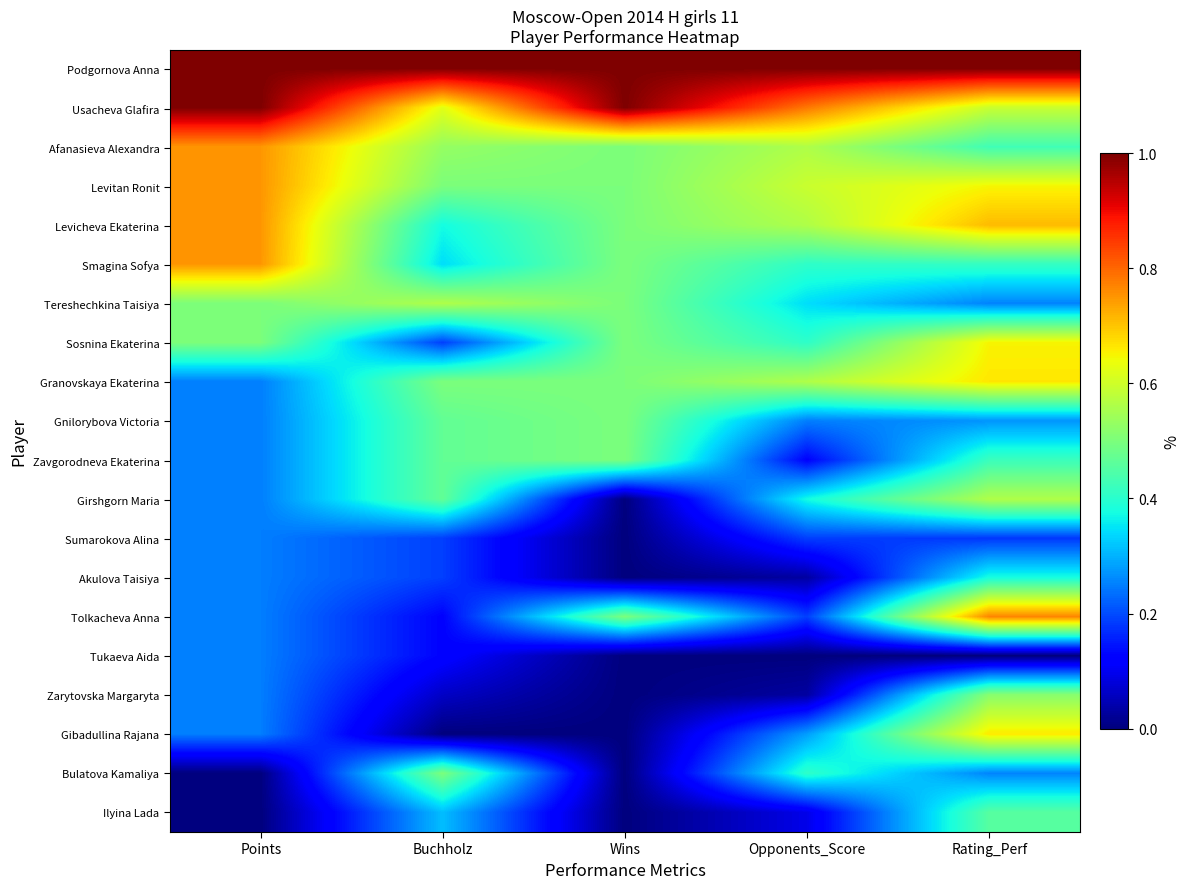

At which category does the chart reach its minimum across all series?

Wins